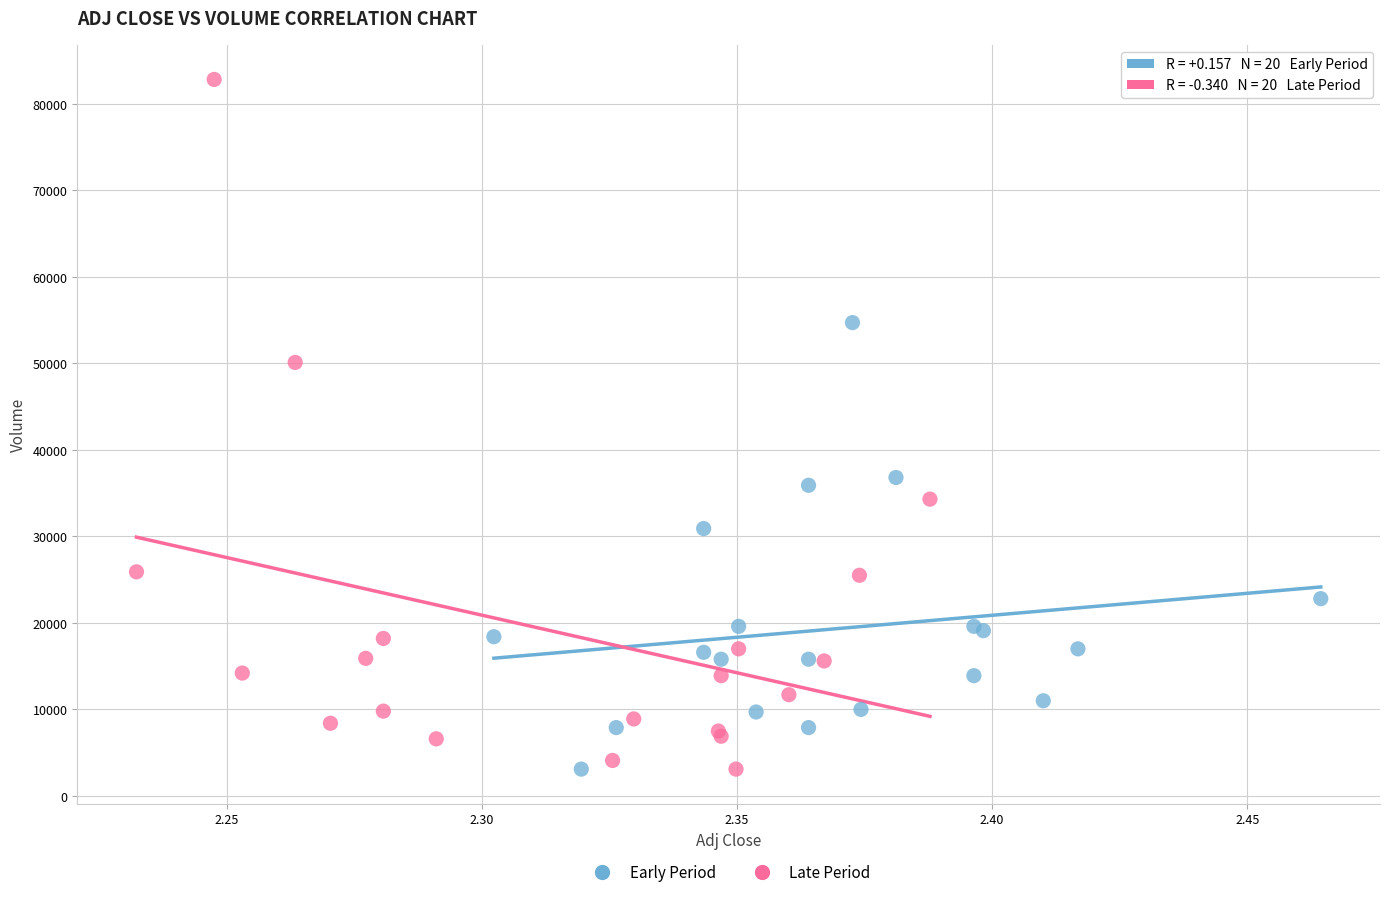

Which series contains the highest Y value?

Late Period